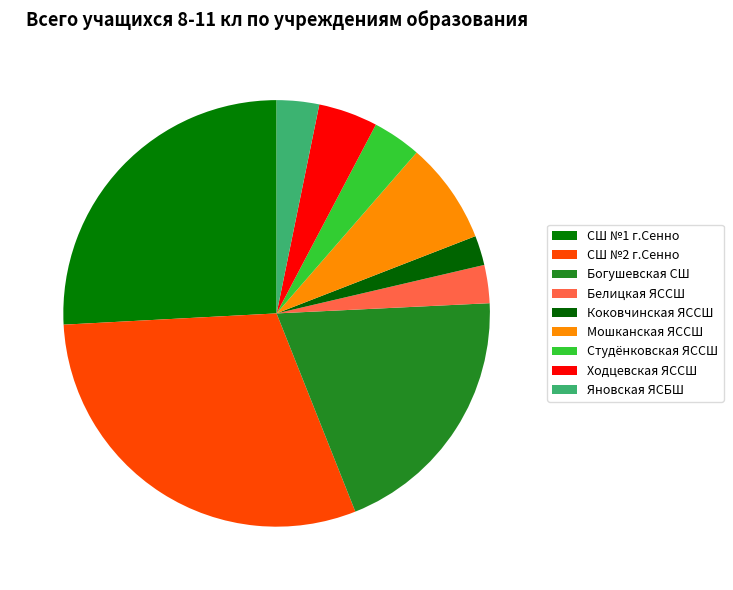

What is the largest slice in the pie chart?

СШ №2 г.Сенно